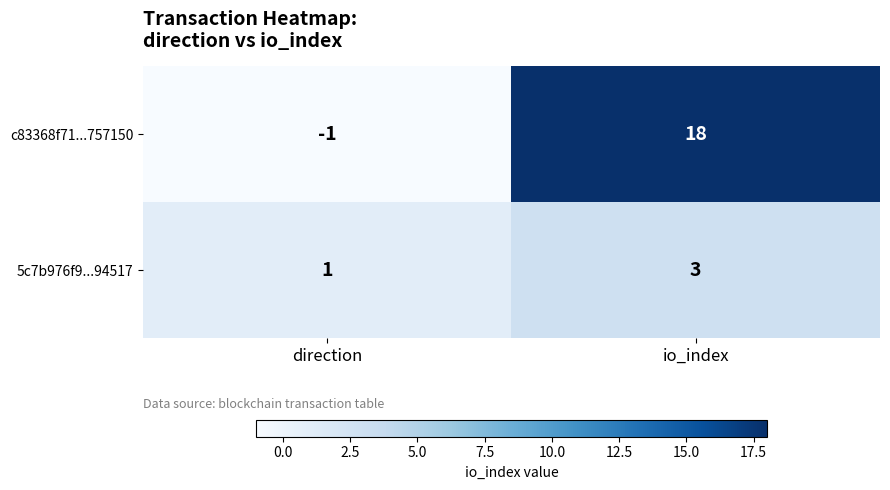

What is the sum of all 5c7b976f9...94517 values?

4